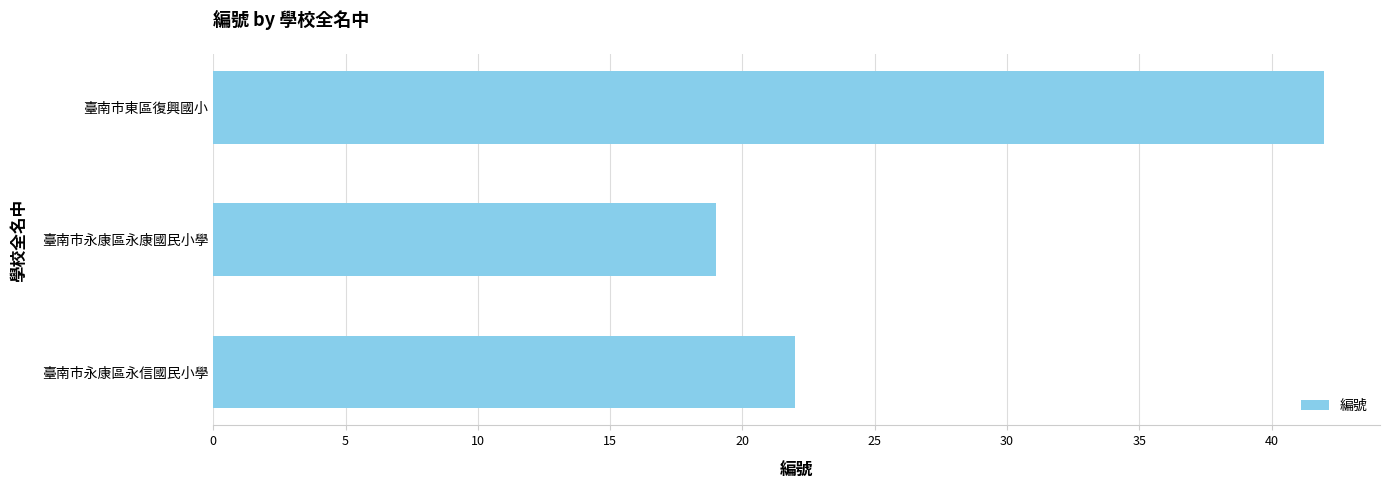

How many values are between 19 and 42?

3